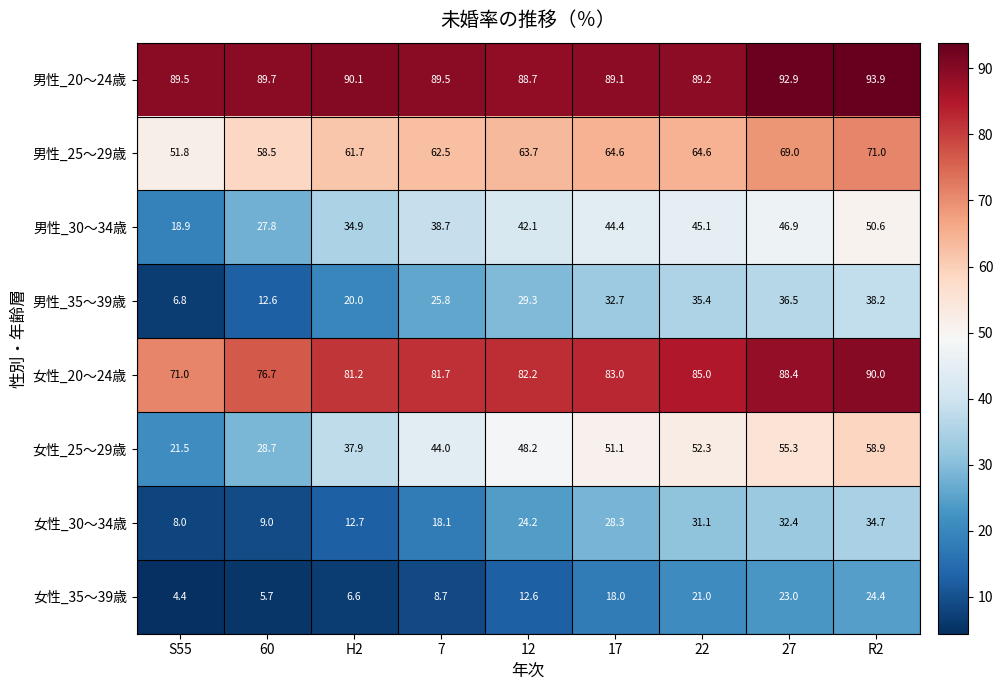

At which category is the sum across all series the highest?

R2